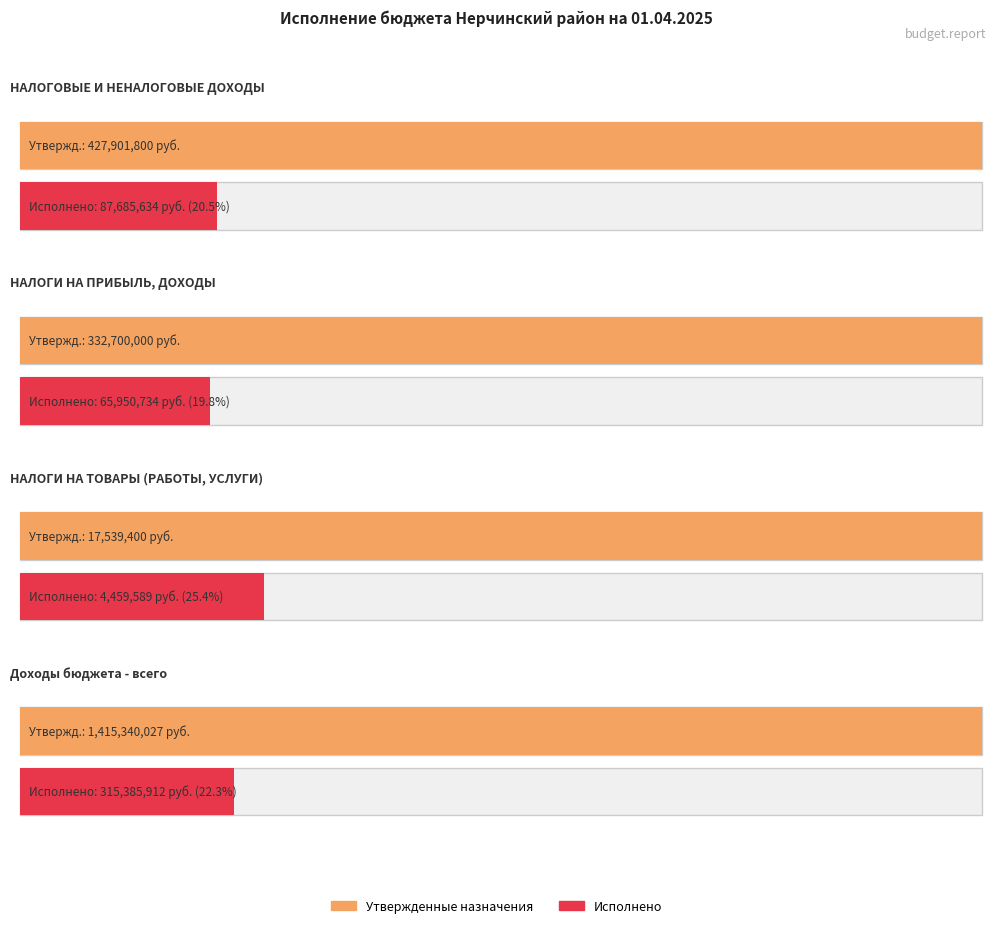

The Утвержденные бюджетные назначения series shows 17539400.0 at НАЛОГИ НА ТОВАРЫ (РАБОТЫ, УСЛУГИ). True or false?

True